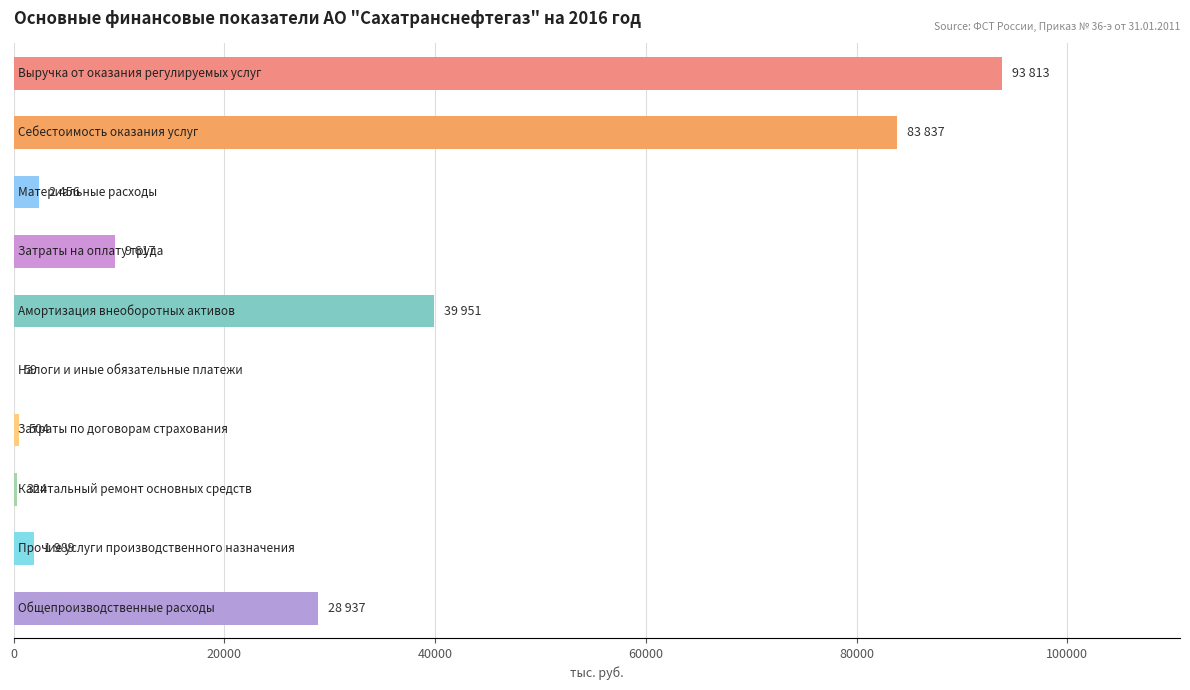

What is the greatest value displayed?

93813